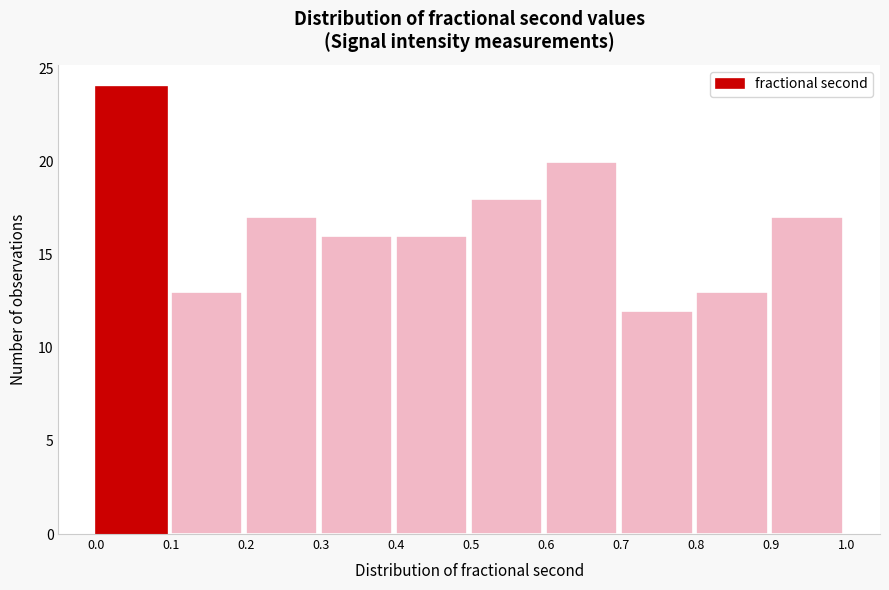

Reading left to right, transcribe this chart: for each bar, give the range it covers on the x-axis and its height. The values are not printed on the chart, so give them approximately, as read against the axis.

0.0 to 0.1: 24
0.1 to 0.2: 13
0.2 to 0.3: 17
0.3 to 0.4: 16
0.4 to 0.5: 16
0.5 to 0.6: 18
0.6 to 0.7: 20
0.7 to 0.8: 12
0.8 to 0.9: 13
0.9 to 1.0: 17